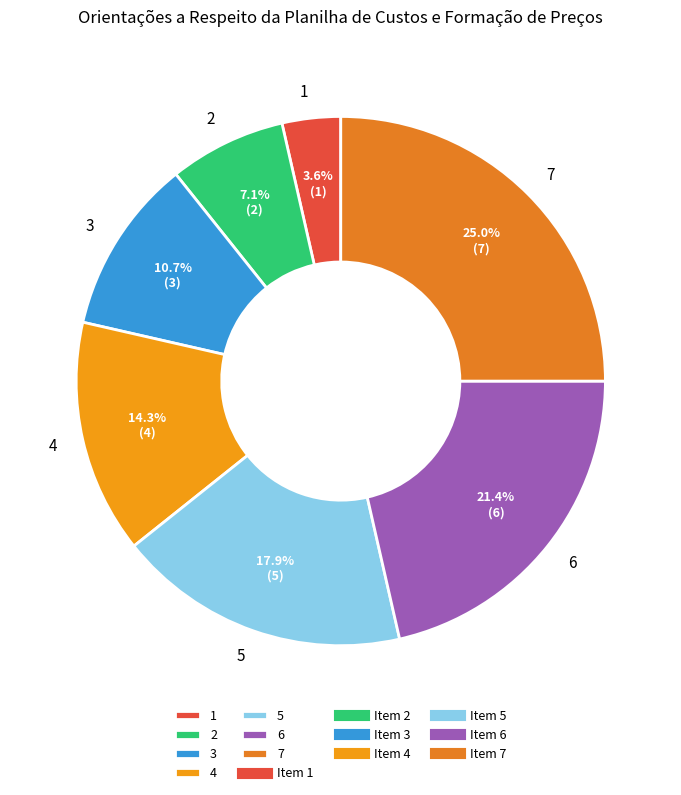

Is it true that 3 is 1% of the pie?

False